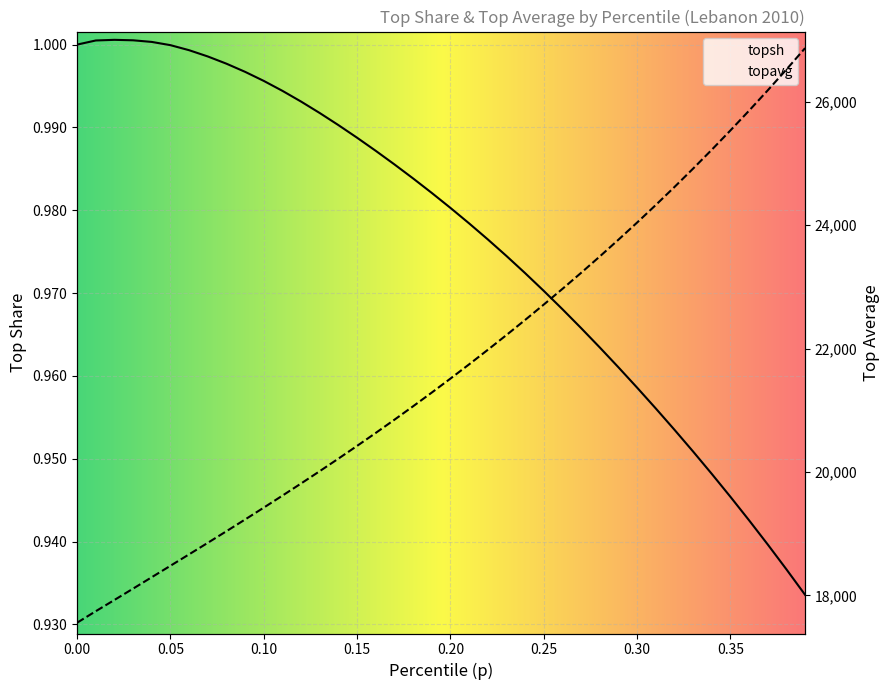

The value of topavg at 0.02 is 10802.4. True or false?

False